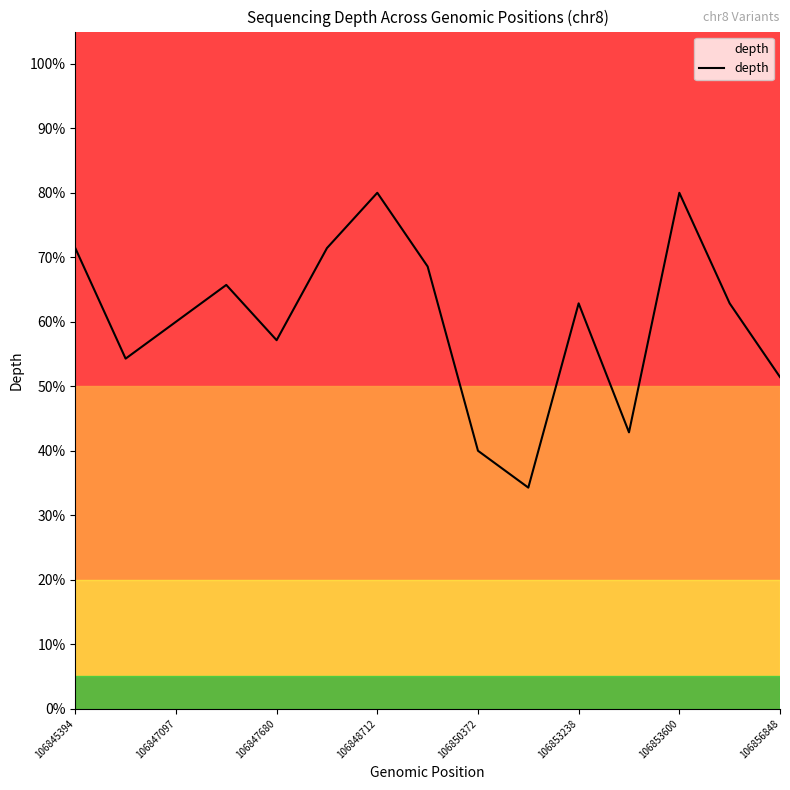

Is this an area chart (filled region under the line)?

Yes